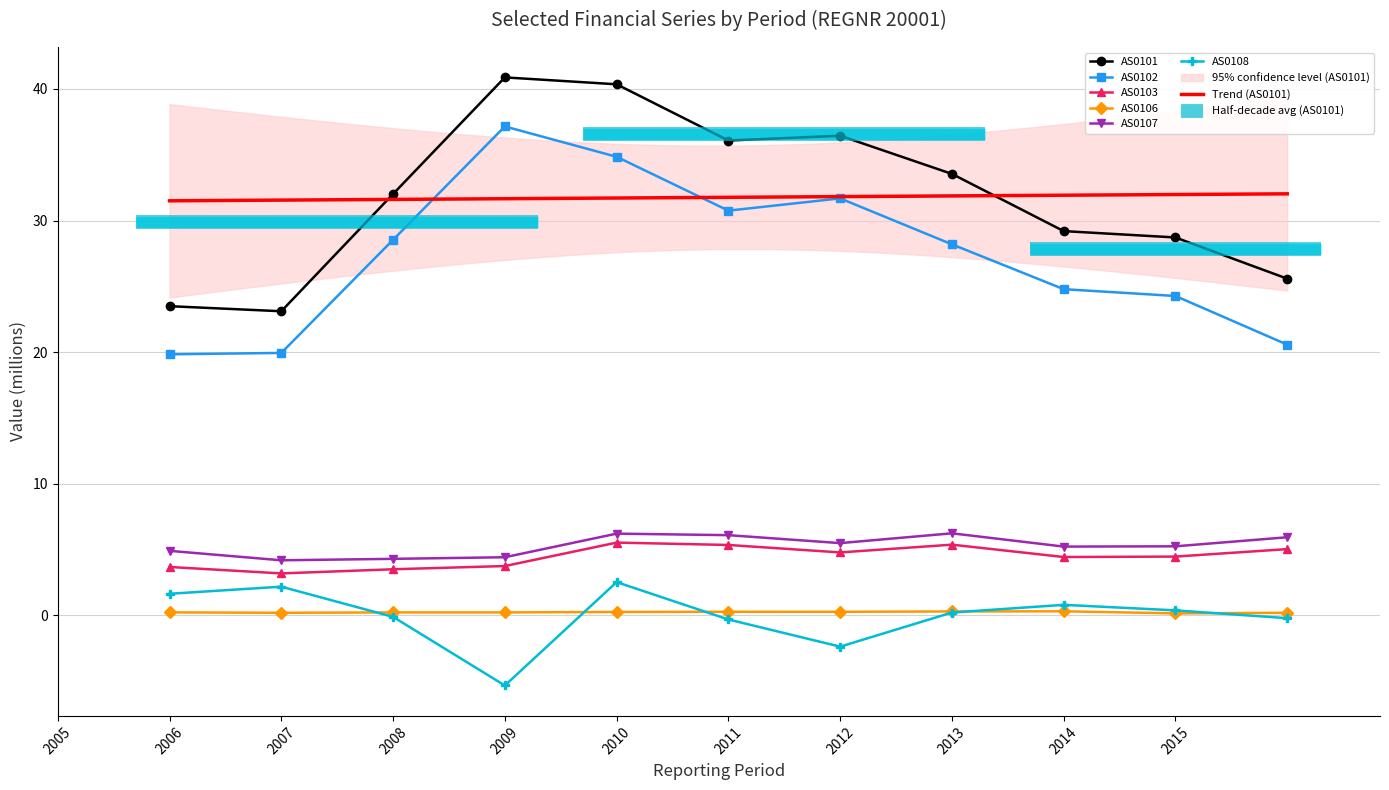

What is the approximate value of AS0106 at 2009?

0.2